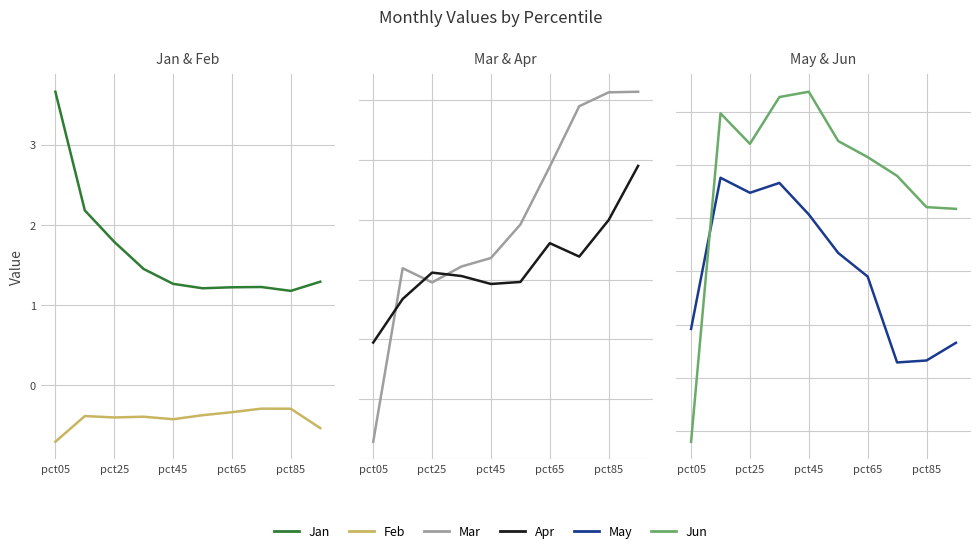

Which series changed the most between pct65 and pct85?

Mar